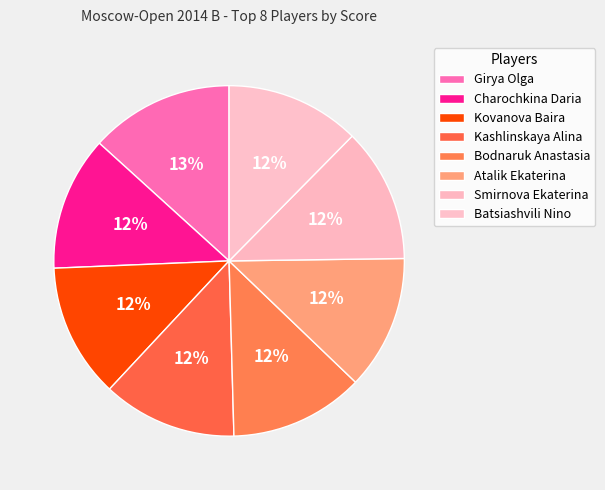

Does Atalik Ekaterina account for over 50% of the chart?

No